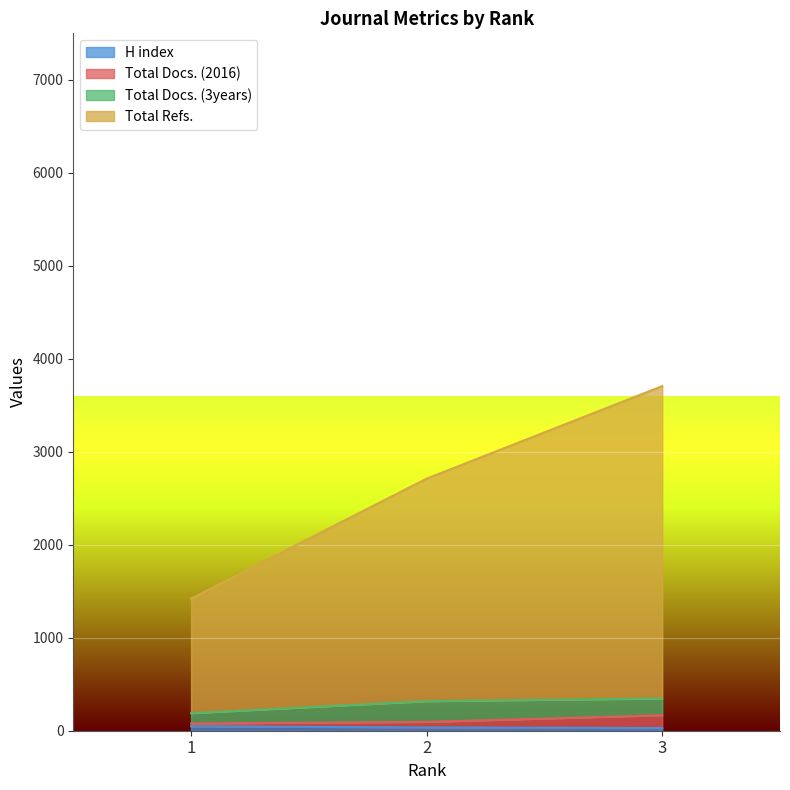

What is the difference between the maximum and second lowest values in the Total Refs. series?

995